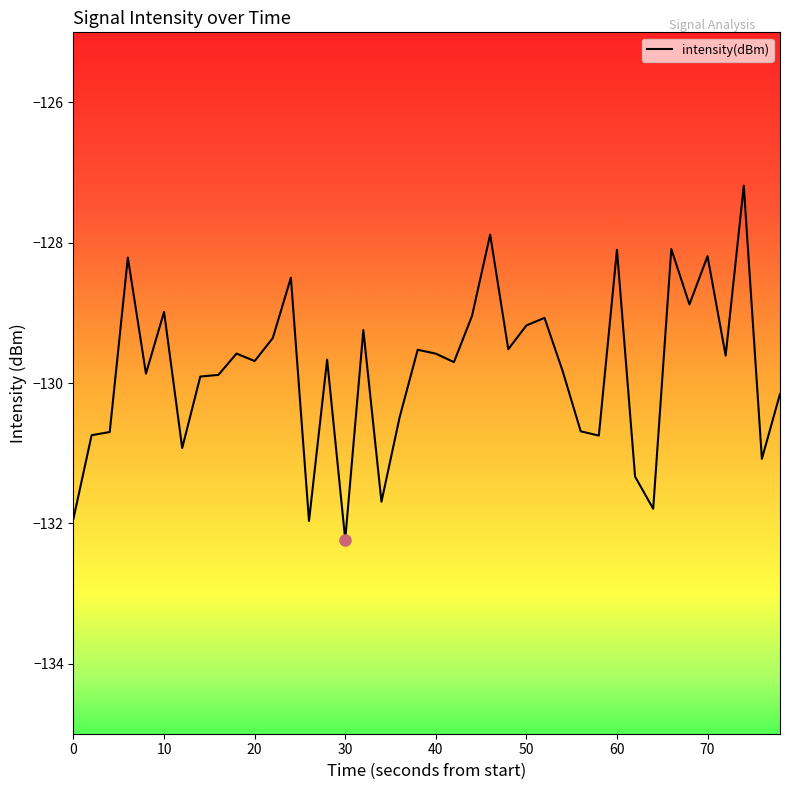

What is the difference between the maximum and minimum values?

5.0